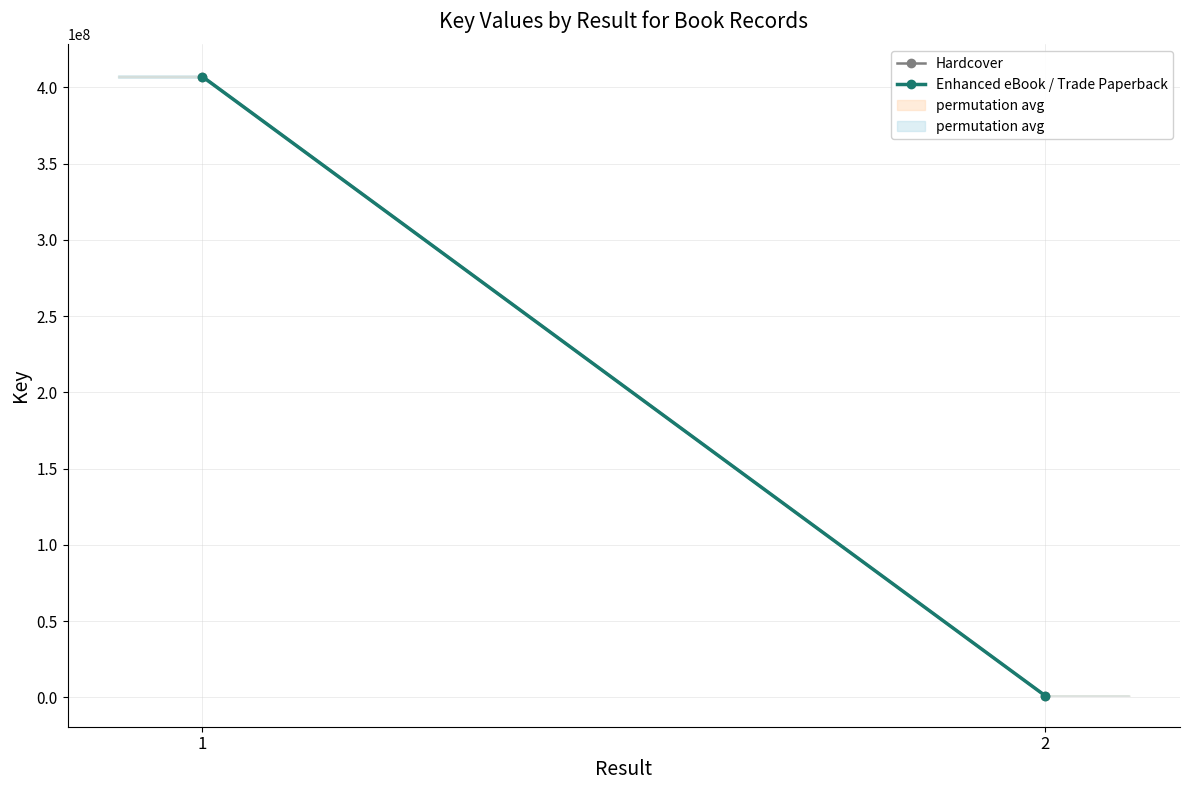

Count the number of categories in the chart.

2